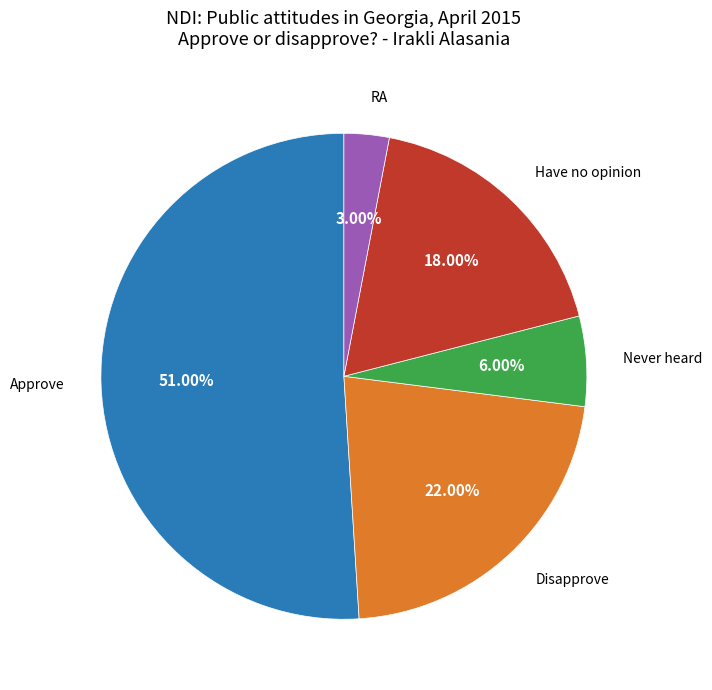

Is there any slice that represents more than half of the pie?

Yes